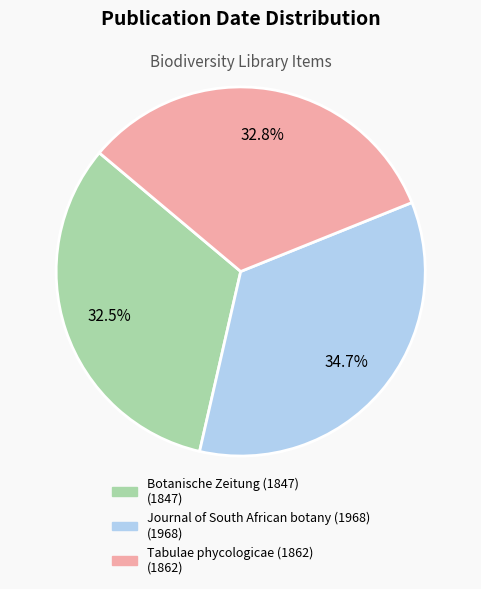

How many slices are in this pie chart?

3